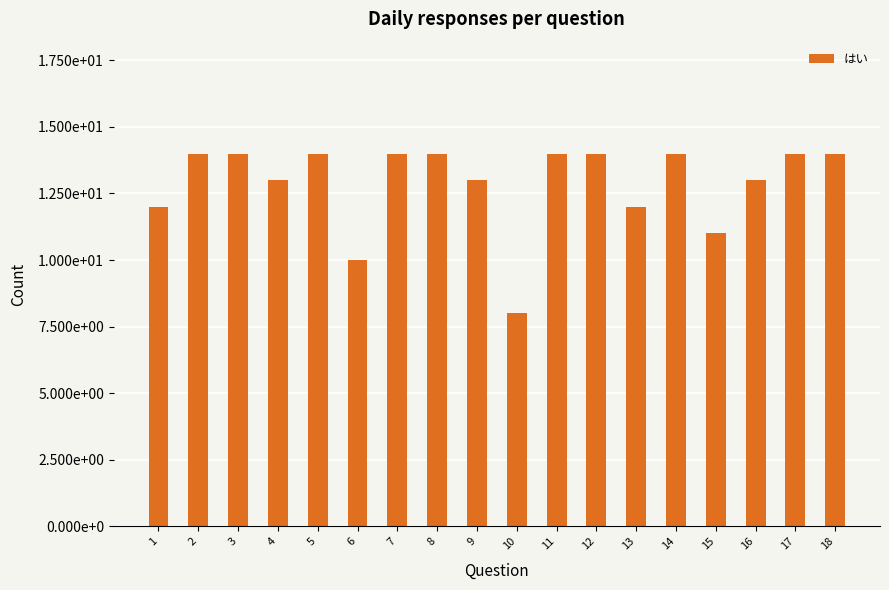

Does the chart contain any negative values?

No